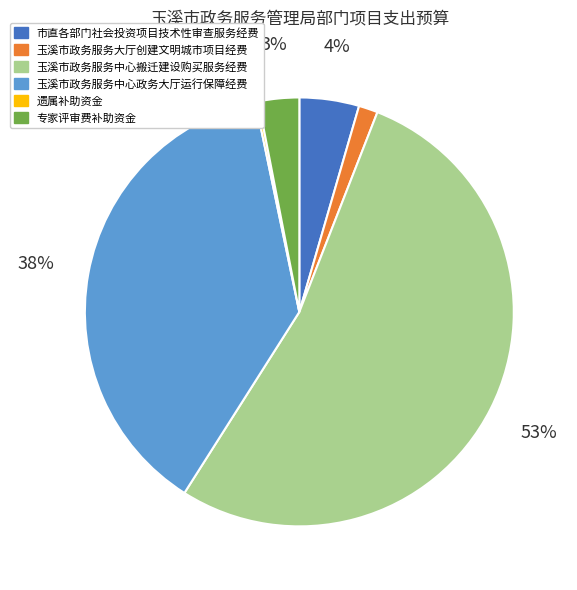

To the nearest percent, what percentage of the pie is 玉溪市政务服务大厅创建文明城市项目经费?

1%